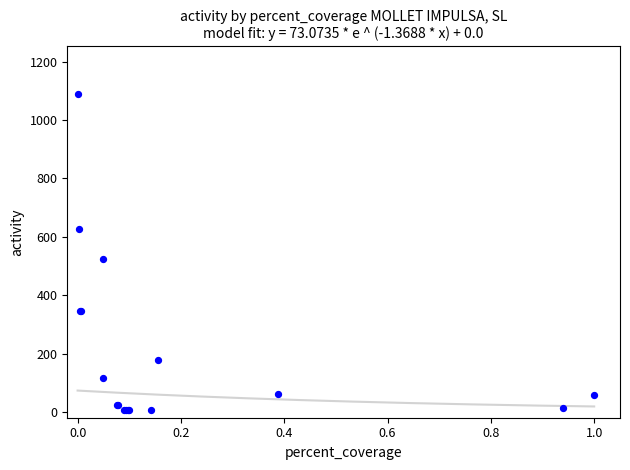

What Y value in the scatter plot is closest to 548?

522.6